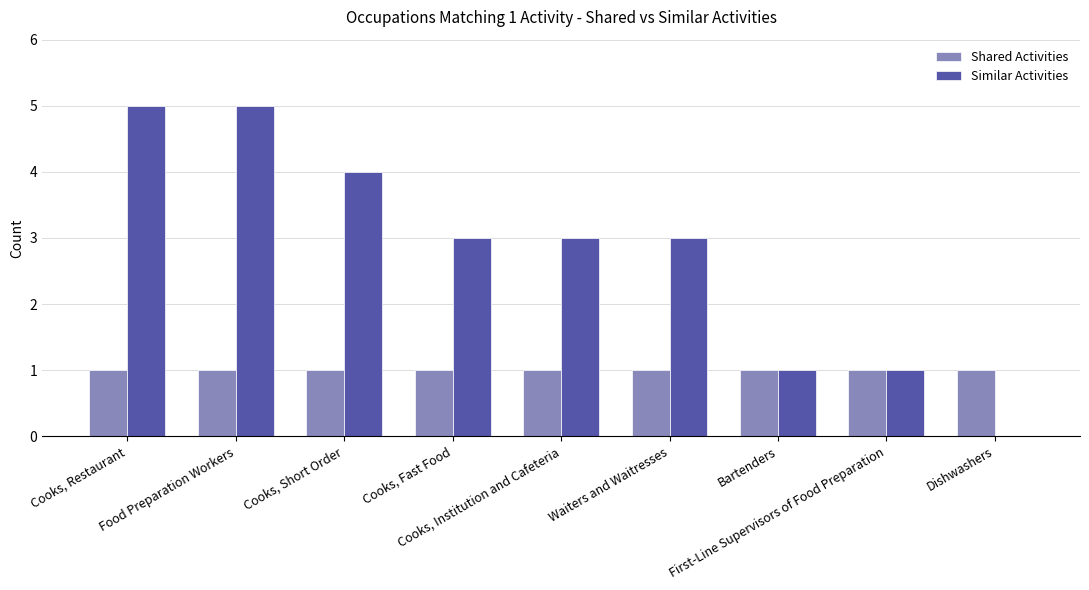

Which series has the largest total across all categories?

Similar Activities